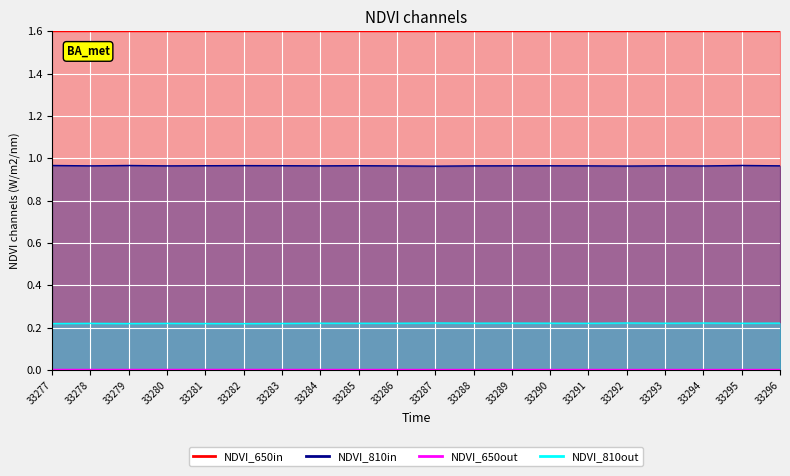

At which category is the sum across all series the highest?

33295